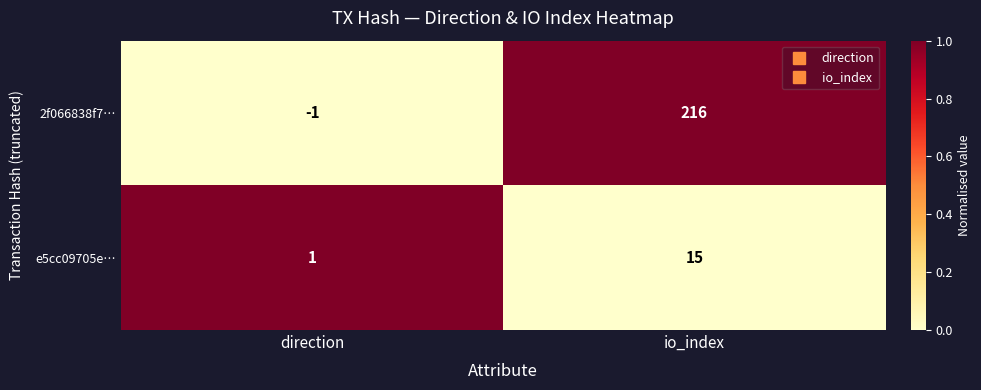

Reading right to left, list all the values displayed in this chart.

2f066838f7…: io_index=216	direction=-1
e5cc09705e…: io_index=15	direction=1